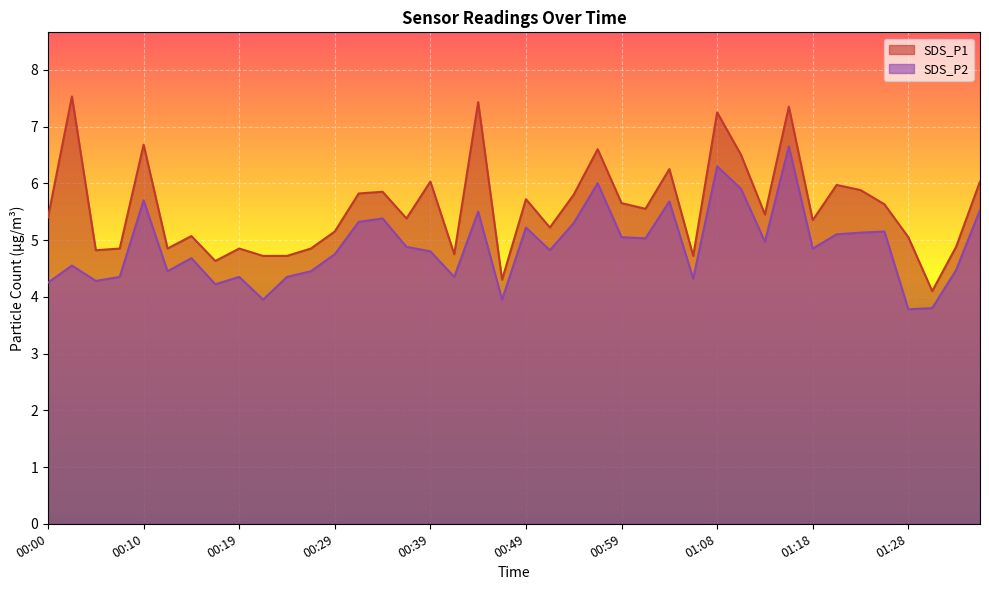

Where is the first local minimum for SDS_P1?

00:05